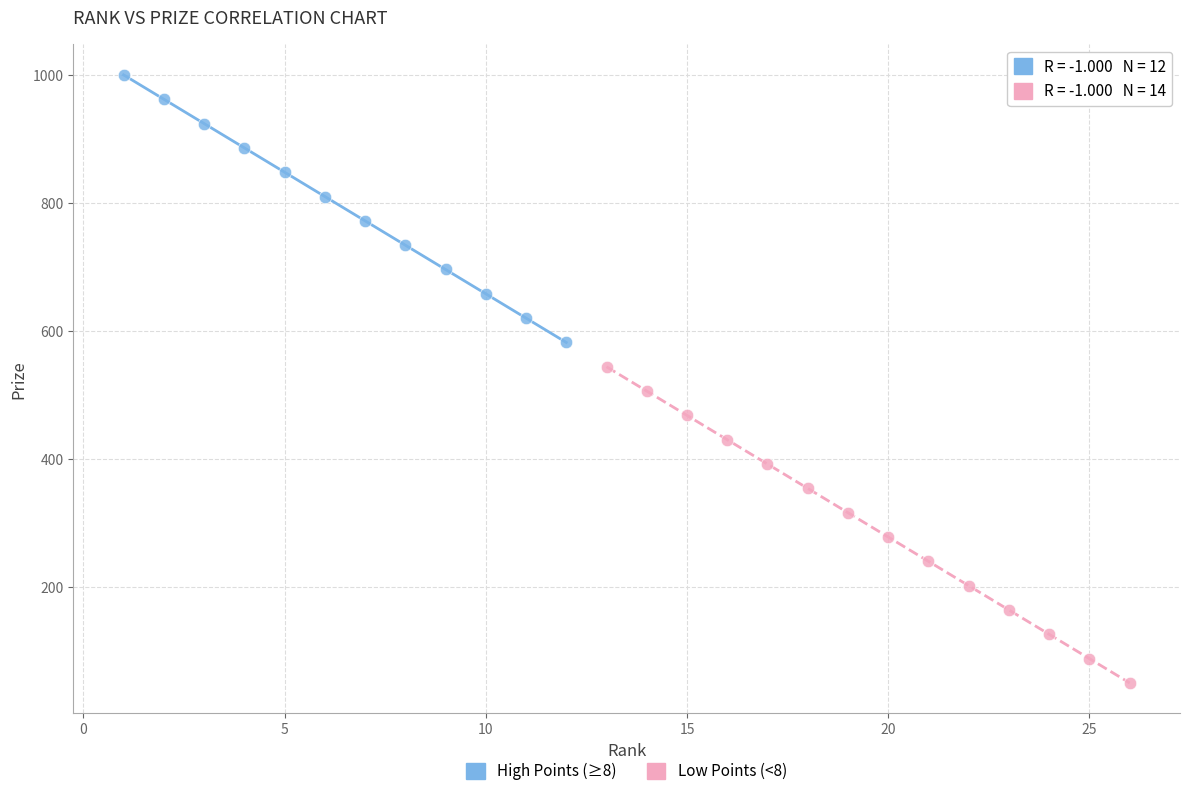

Which series has the widest spread of Y values?

Low Points (<8)